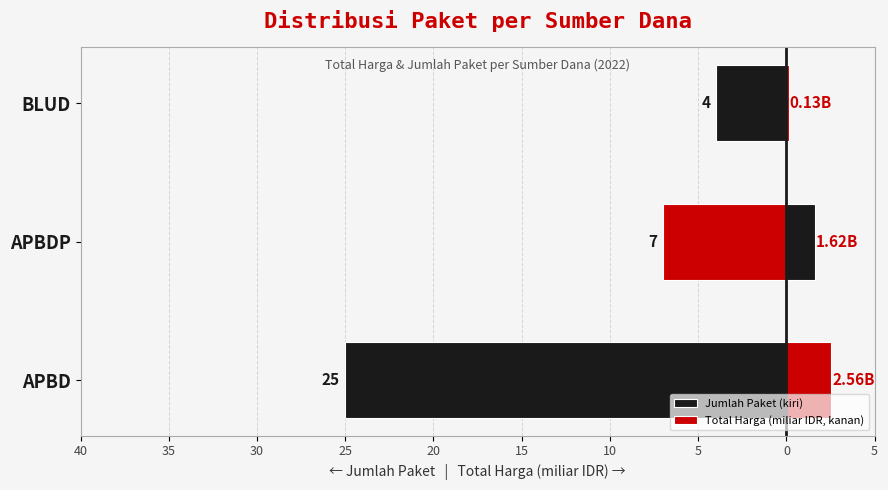

Does the chart contain any negative values?

Yes